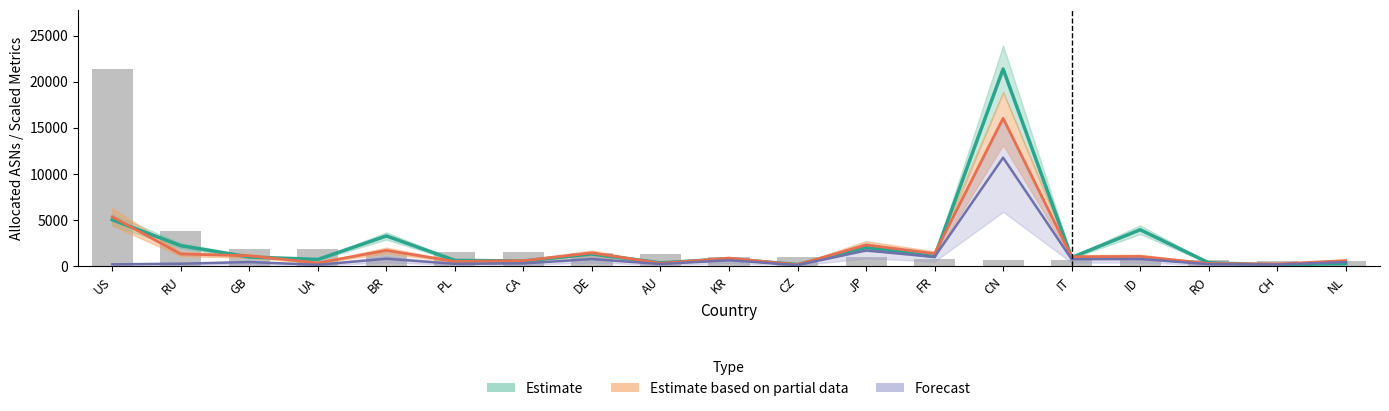

Are the bars grouped side by side (vs. stacked)?

Yes